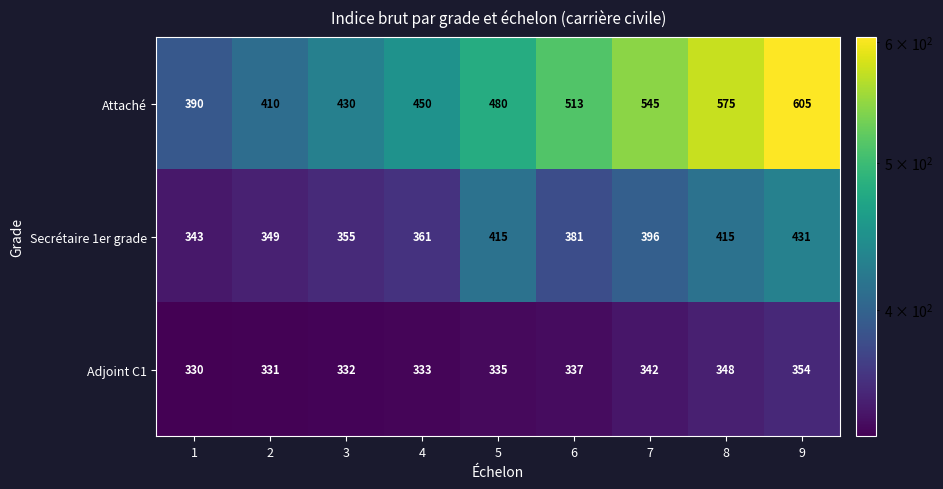

The Adjoint C1 series shows 331 at 2. True or false?

True